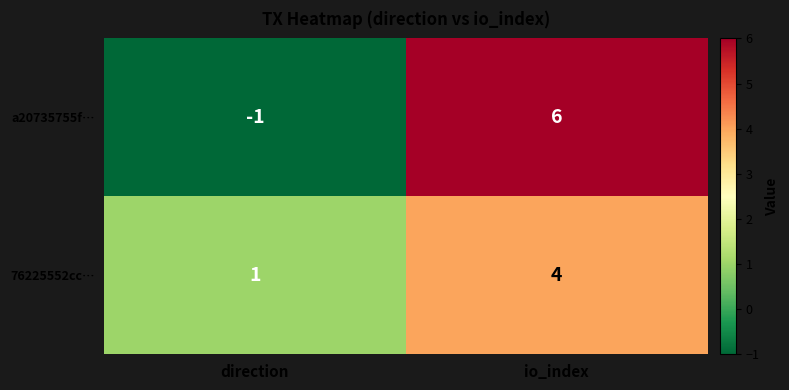

At which category is the sum across all series the highest?

io_index